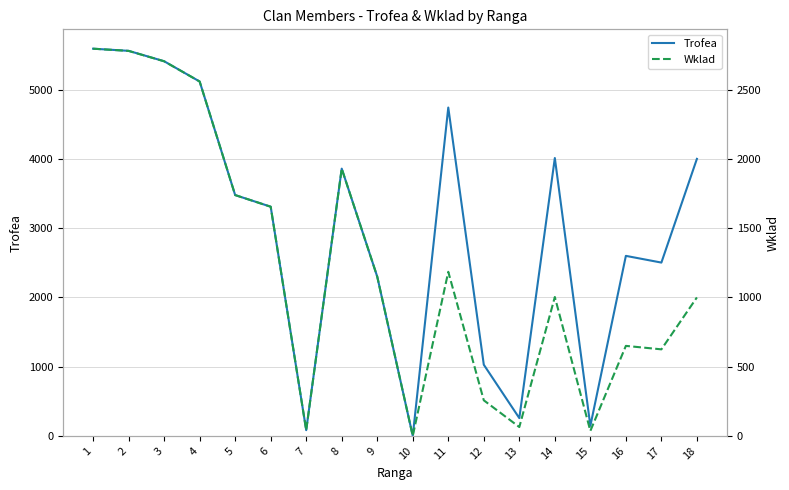

What is the maximum value for Wklad?

2796